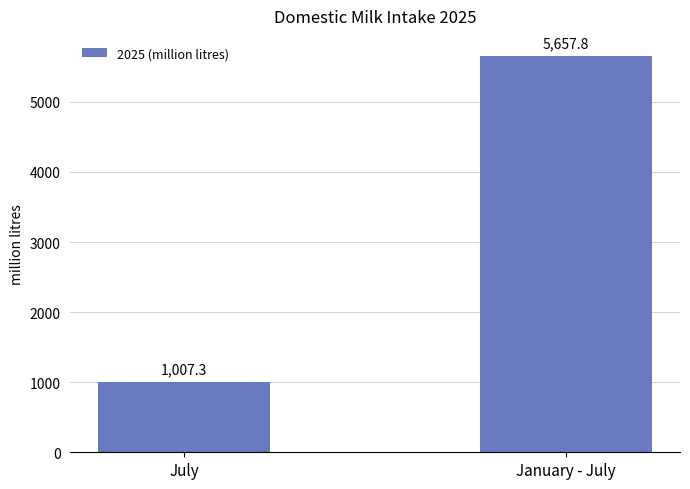

What position from the right is January - July?

1